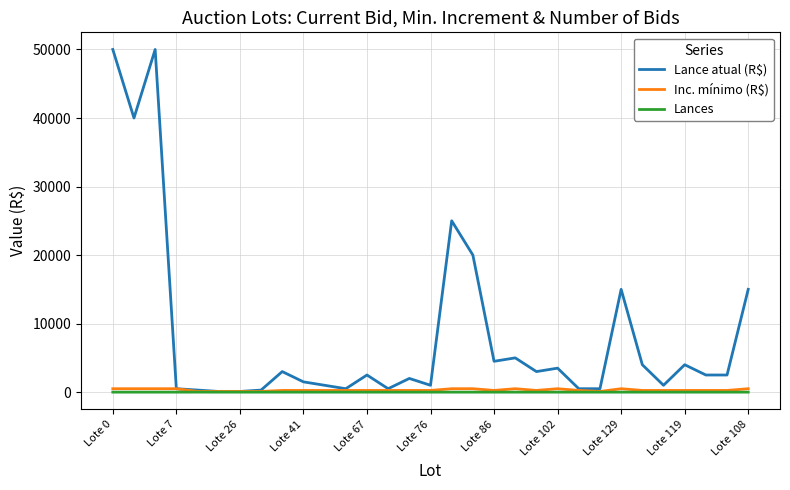

Which series has the widest spread of values?

Lance atual (R$)